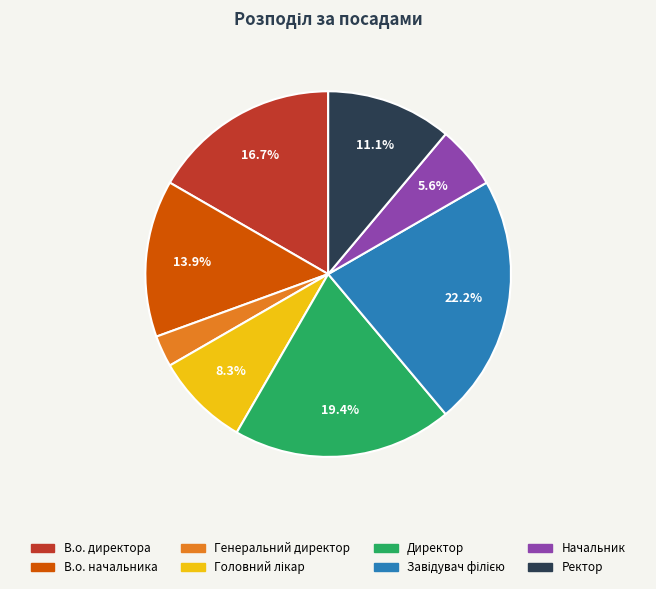

True or false: В.о. директора accounts for 17% of the total.

True